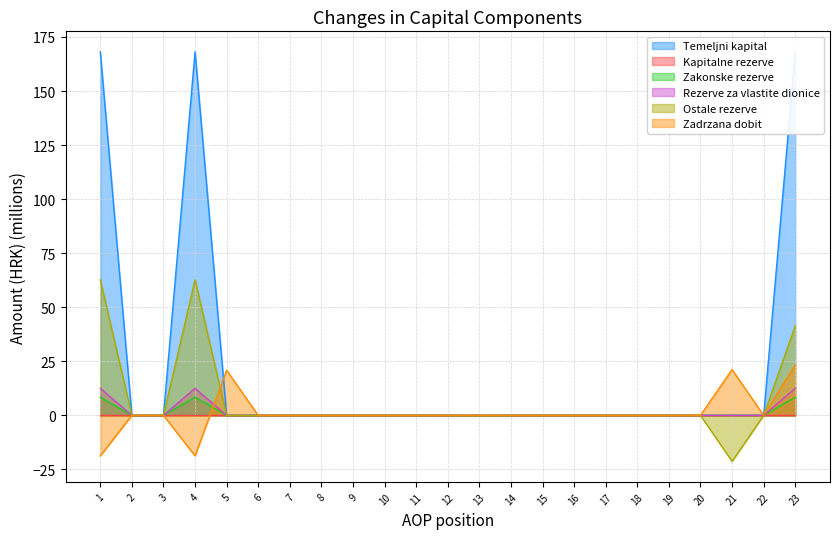

Rank the categories by Temeljni kapital value from highest to lowest.

1, 4, 23, 2, 3, 5, 6, 7, 8, 9, 10, 11, 12, 13, 14, 15, 16, 17, 18, 19, 20, 21, 22